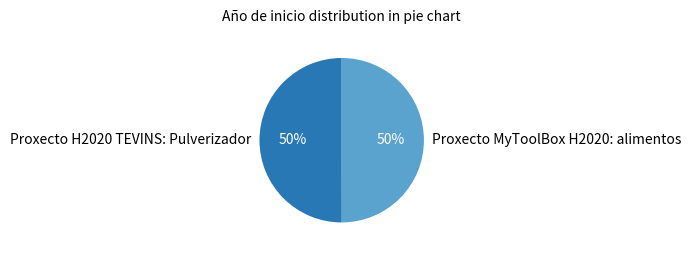

True or false: Proxecto MyToolBox H2020: alimentos accounts for 50% of the total.

True